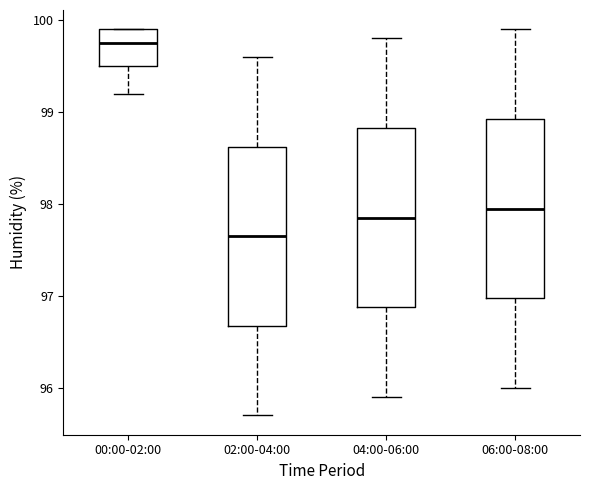

Reading left to right, read every box against the y-axis: the position of its median line, the range the box covers, and the ends of its whiskers. The values are not printed on the chart, so give them approximately, as read against the axis.

00:00-02:00: median 99.8, box 99.5 to 99.9, whiskers 99.2 to 99.9
02:00-04:00: median 97.7, box 96.7 to 98.6, whiskers 95.7 to 99.6
04:00-06:00: median 97.9, box 96.9 to 98.8, whiskers 95.9 to 99.8
06:00-08:00: median 98.0, box 97.0 to 98.9, whiskers 96.0 to 99.9